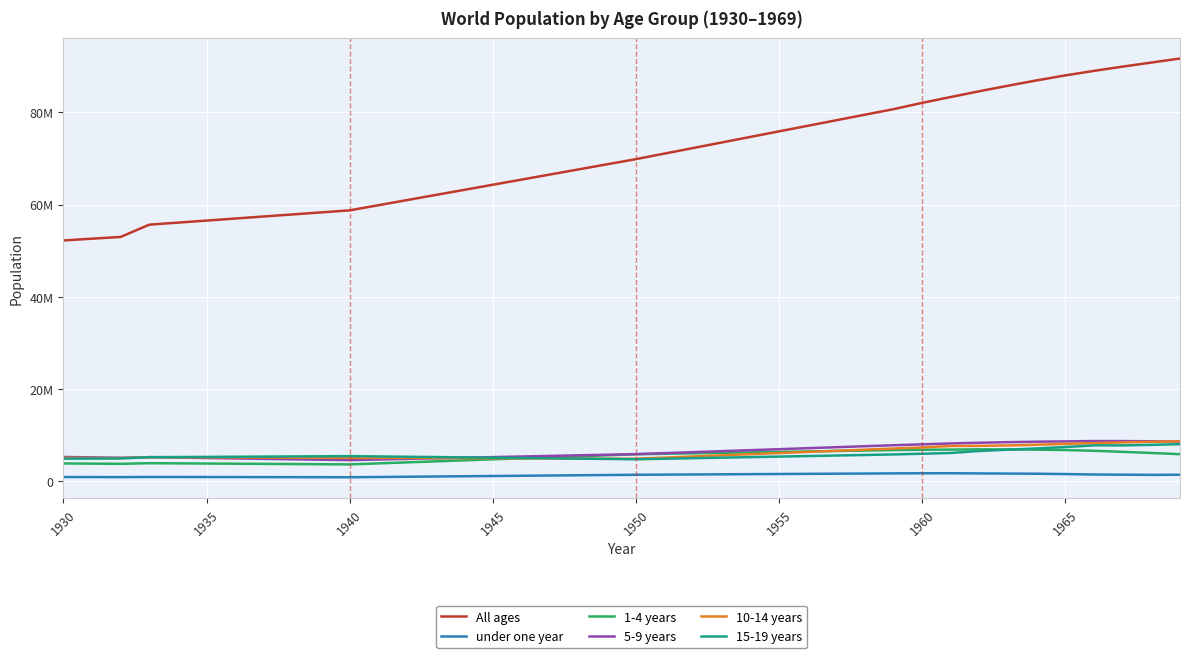

Does the chart have visible grid lines?

Yes